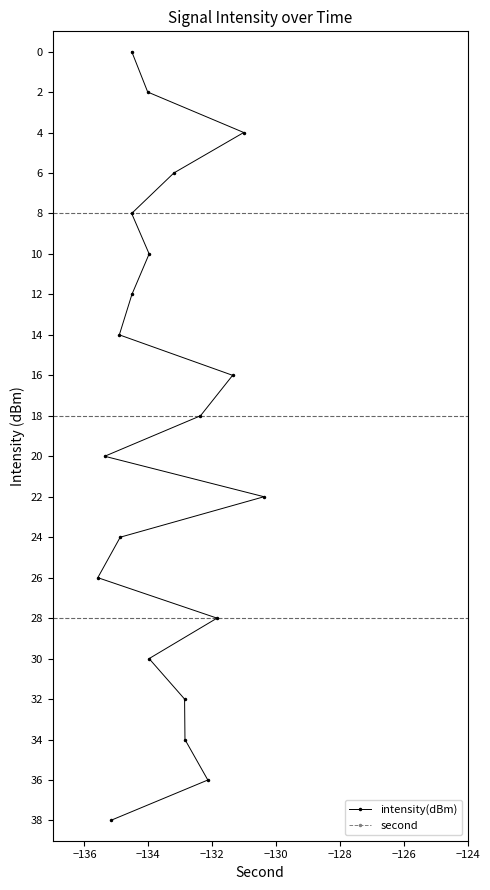

Rank the series by their maximum value, from highest to lowest.

intensity(dBm), second